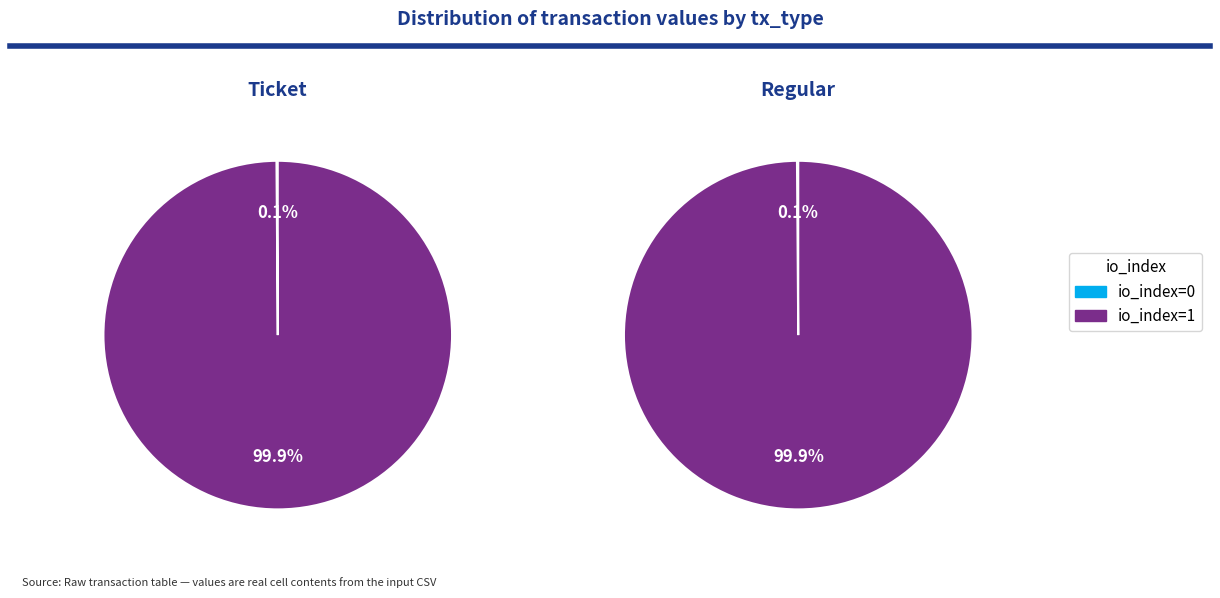

What percentage is NOT represented by io_index=0?

99.9%